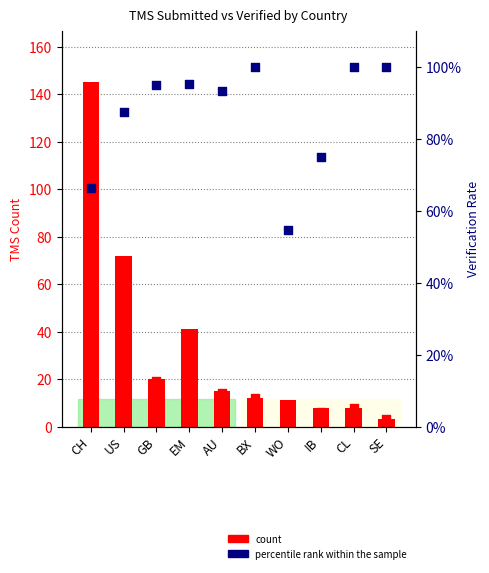

Which series has the widest spread of Y values?

TOTAL_TMSSUBMITTED